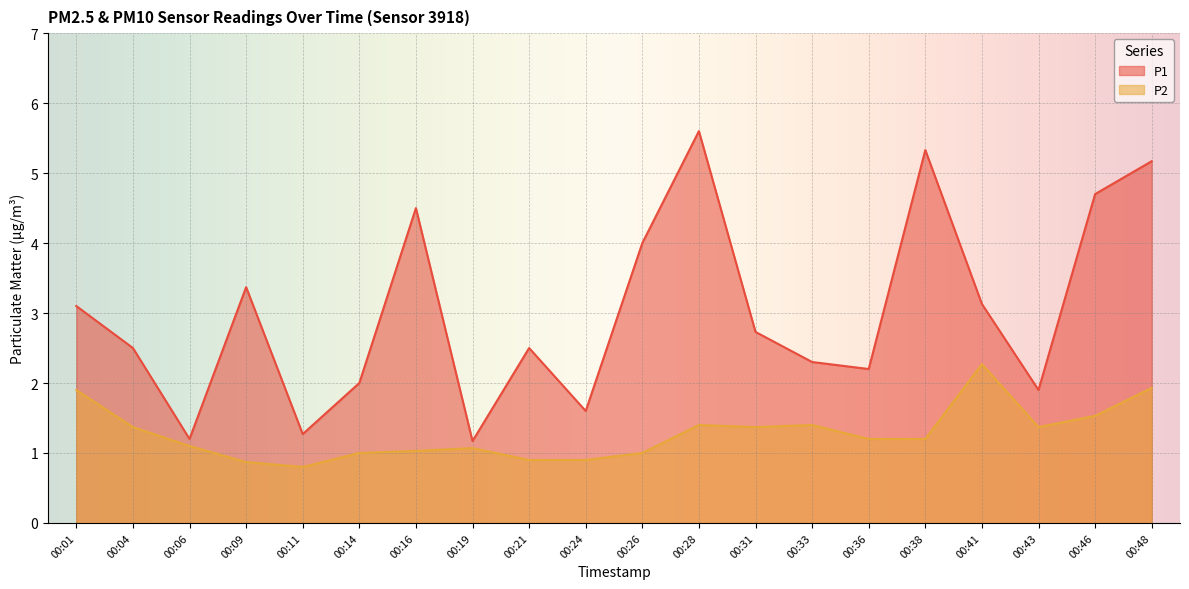

True or false: P2 and P1 intersect in this chart.

False